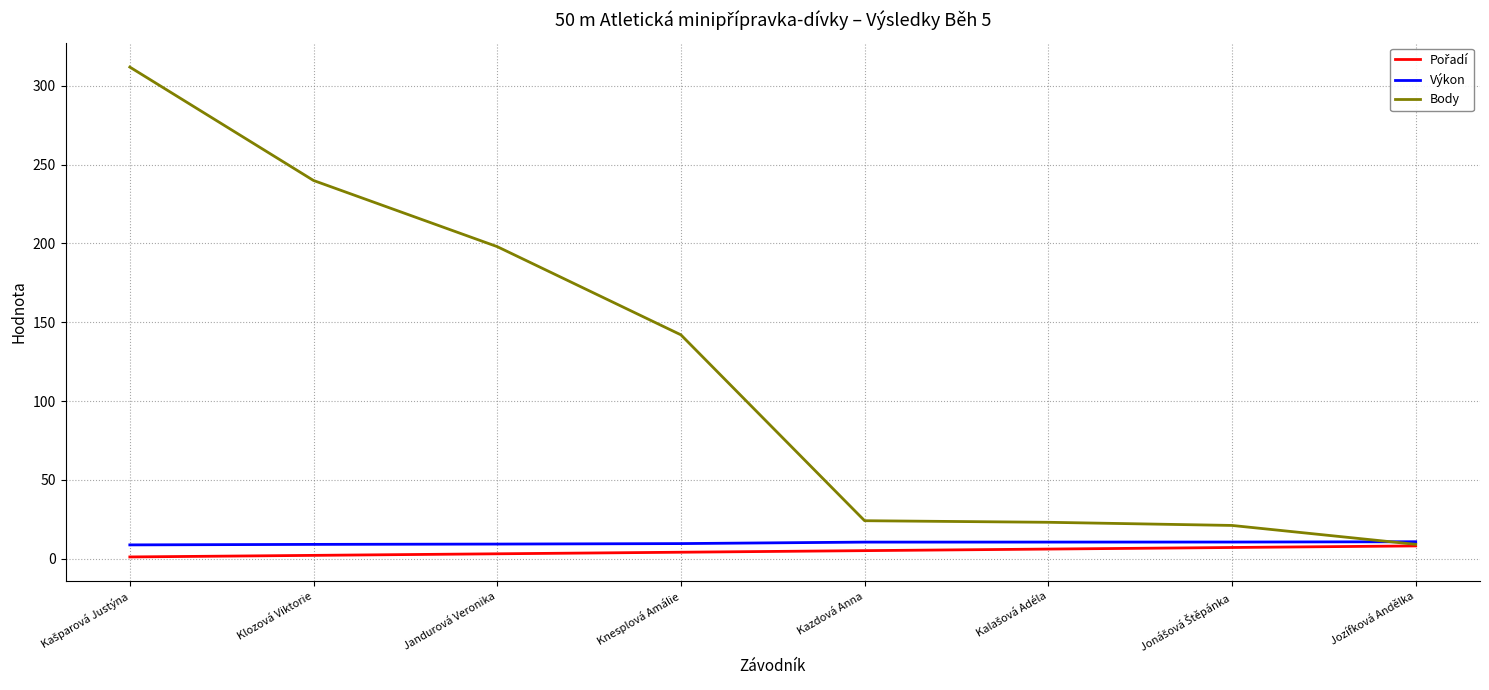

Where is Body nearest to the value 160?

Knesplová Amálie